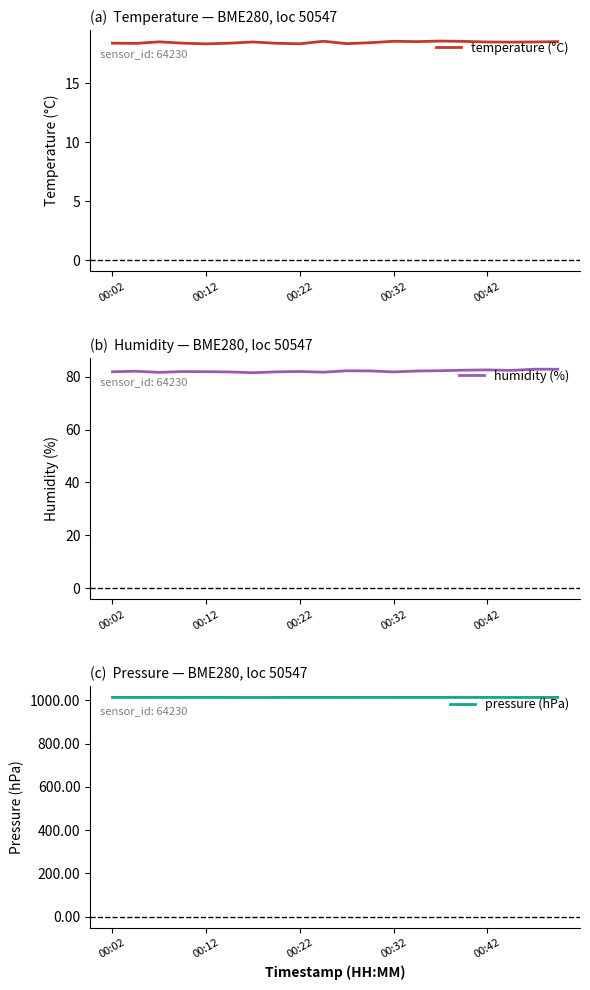

Which series has the widest spread of values?

humidity (%)